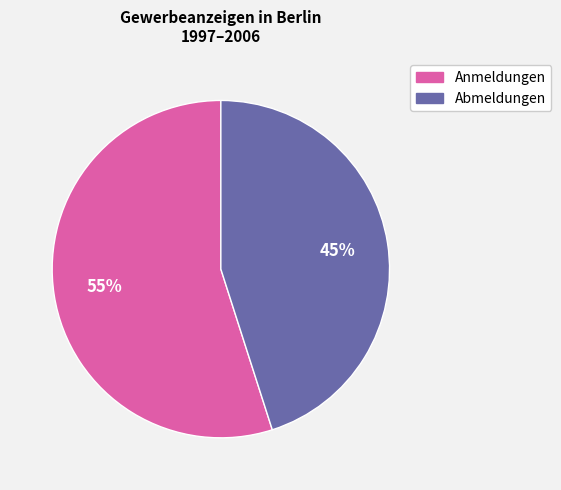

Is there a majority slice in this chart?

Yes